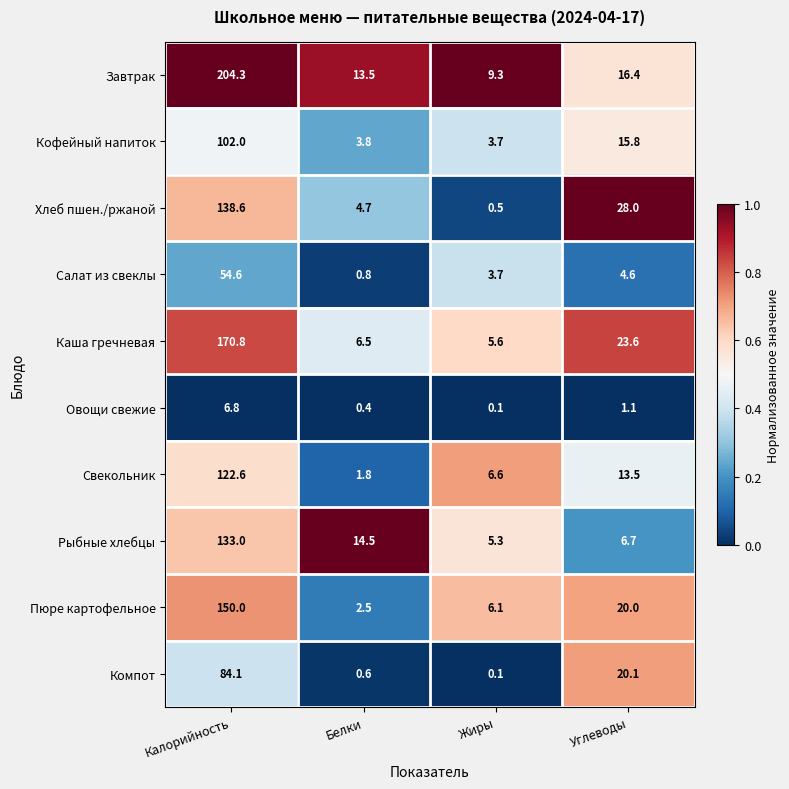

What is the average value of the Кофейный напиток series?

31.3